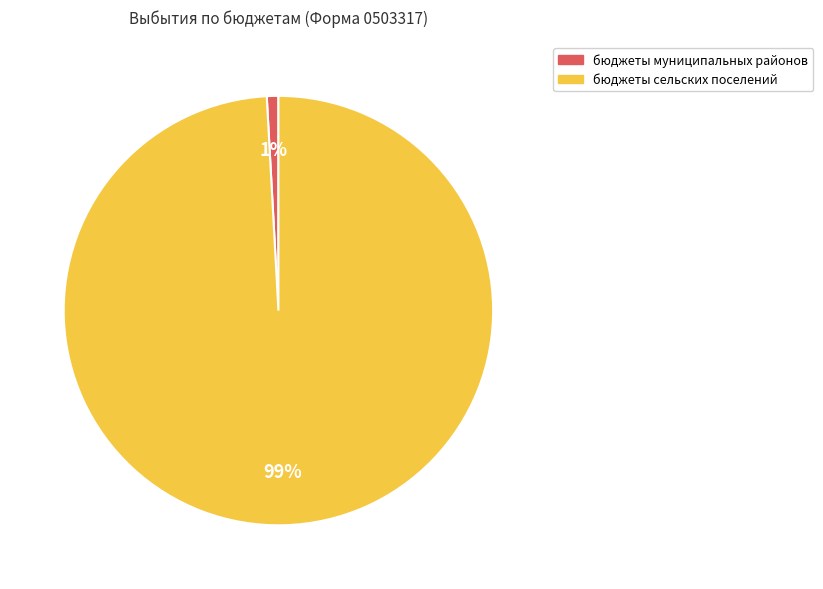

Is the sum of бюджеты сельских поселений and бюджеты муниципальных районов greater than half?

Yes